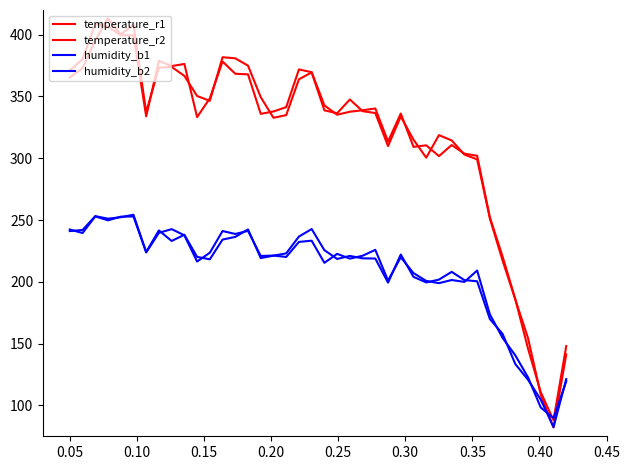

Does the chart have visible grid lines?

No